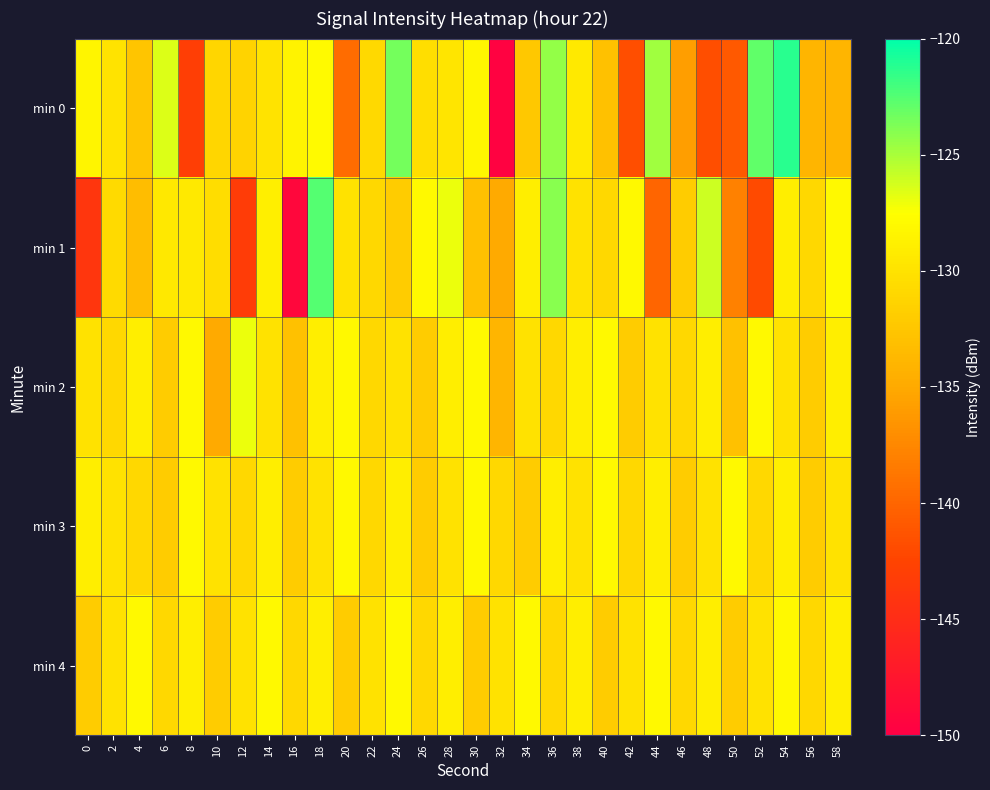

What is the smallest value displayed?

-149.7